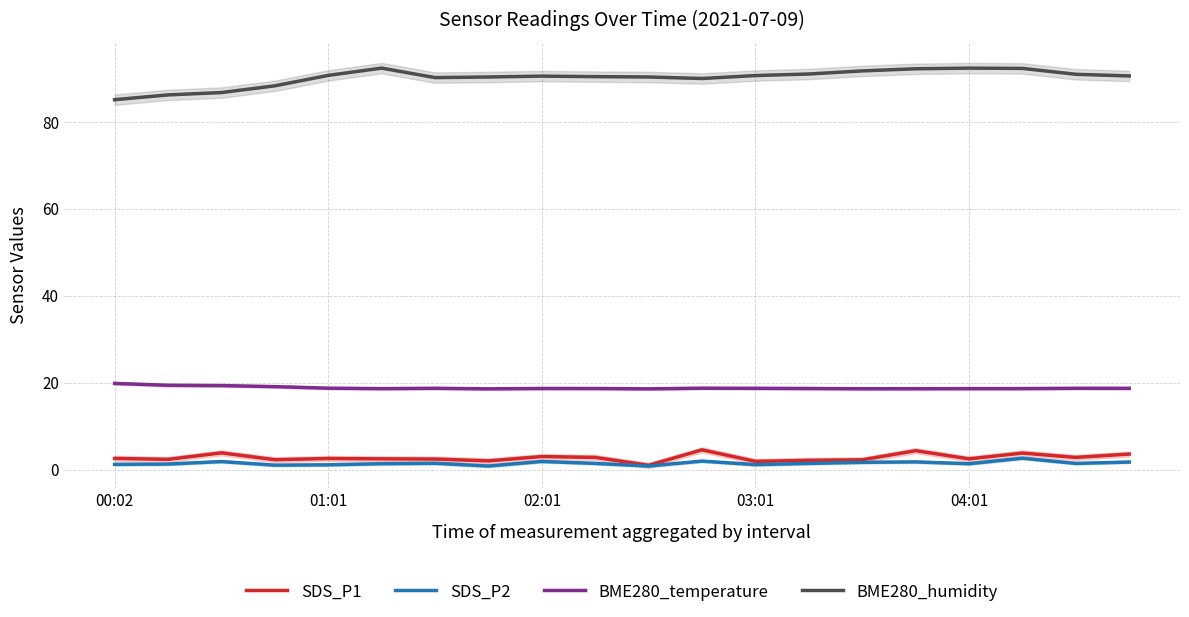

What is the minimum value for BME280_temperature?

18.6